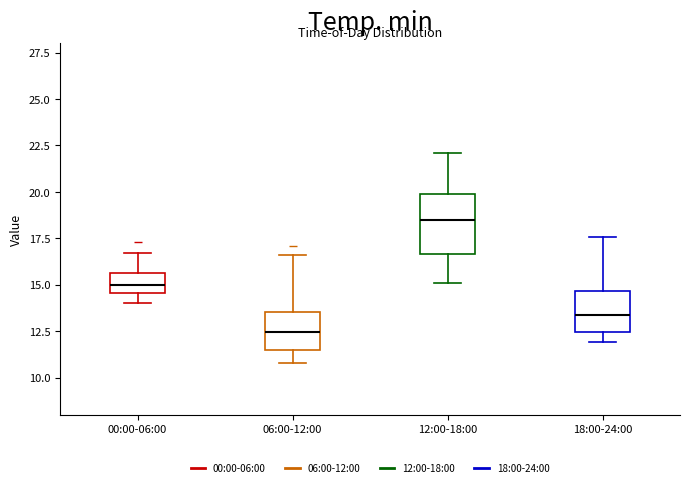

Reading left to right, read every box against the y-axis: the position of its median line, the range the box covers, and the ends of its whiskers. The values are not printed on the chart, so give them approximately, as read against the axis.

00:00-06:00: median 15.0, box 14.5 to 15.5, whiskers 14.0 to 16.5
06:00-12:00: median 12.5, box 11.5 to 13.5, whiskers 11.0 to 16.5
12:00-18:00: median 18.5, box 16.5 to 20.0, whiskers 15.0 to 22.0
18:00-24:00: median 13.5, box 12.5 to 14.5, whiskers 12.0 to 17.5